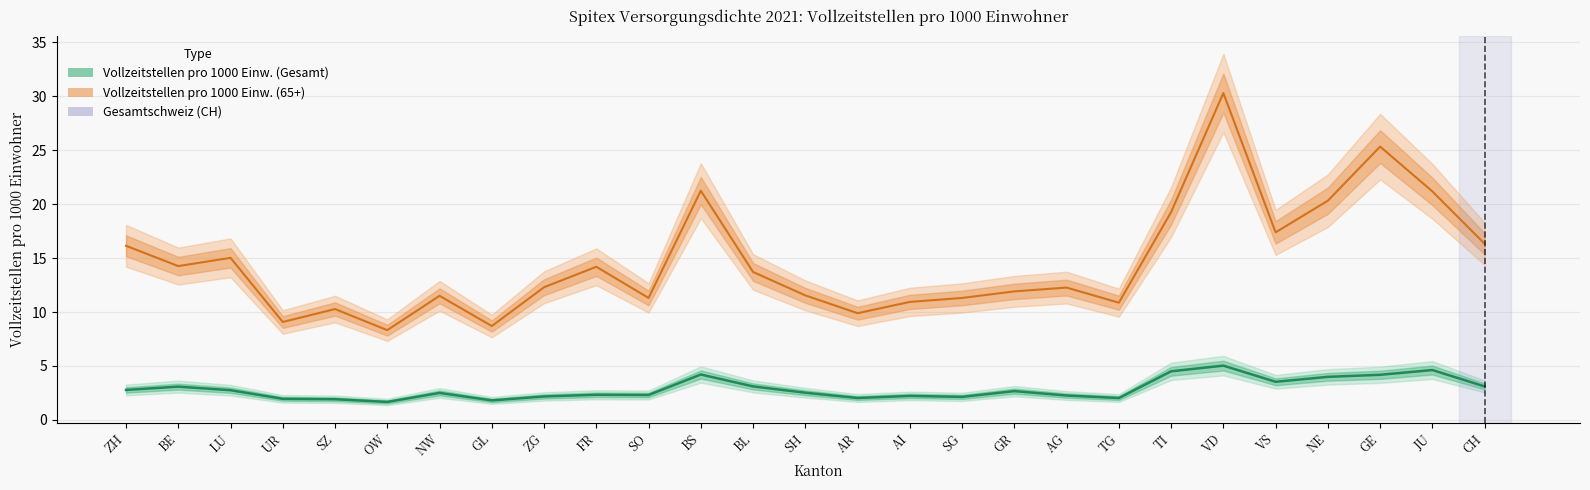

Reading right to left, what are all the values shown in this chart?

Vollzeitstellen pro 1000 Einw. (Gesamt): 3.1	4.6	4.2	4.0	3.5	5.0	4.5	2.0	2.3	2.7	2.1	2.2	2.0	2.5	3.1	4.2	2.3	2.3	2.2	1.8	2.5	1.7	1.9	2.0	2.8	3.1	2.8
Vollzeitstellen pro 1000 Einw. (65+): 16.3	21.2	25.3	20.3	17.4	30.3	19.3	10.9	12.3	11.9	11.3	10.9	9.9	11.5	13.7	21.3	11.3	14.2	12.3	8.7	11.5	8.3	10.3	9.1	15.0	14.3	16.1